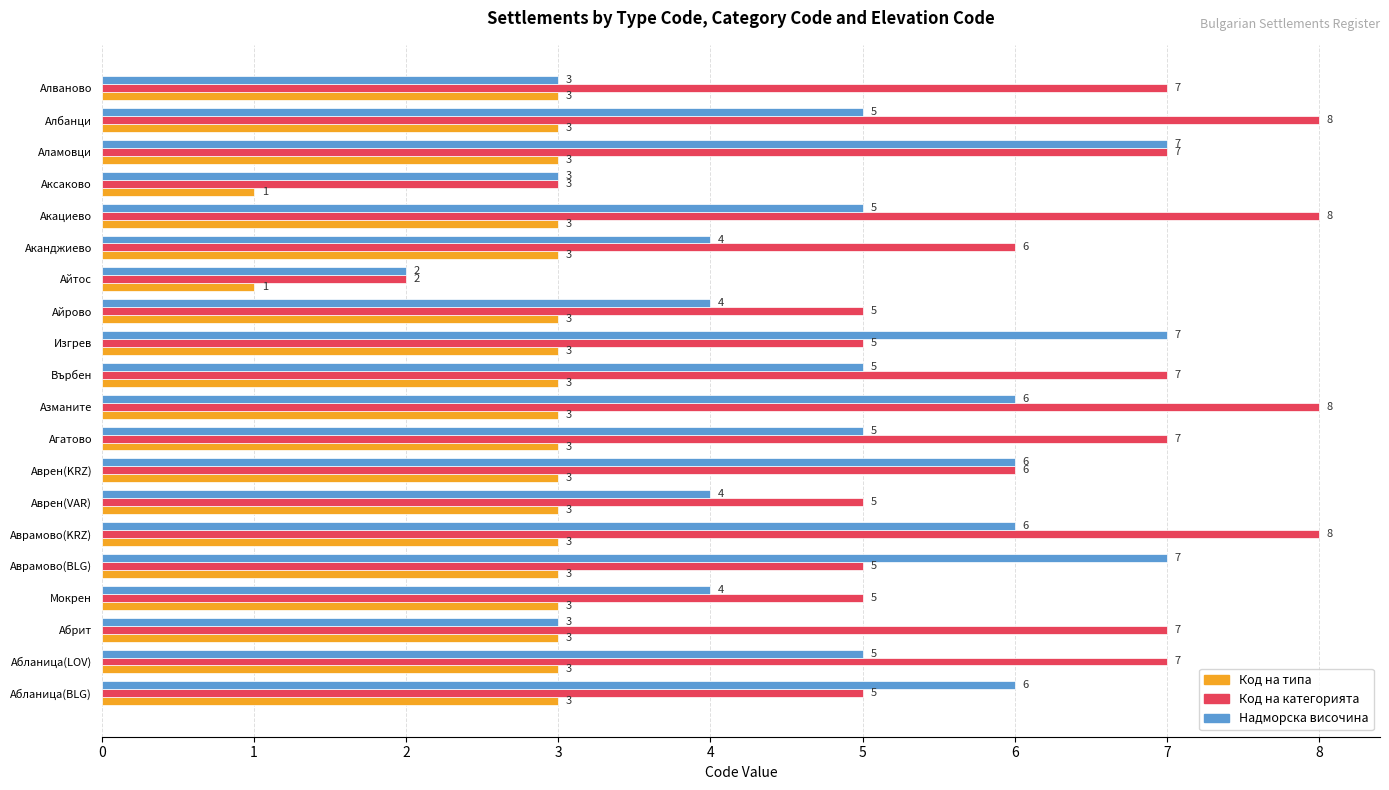

What is the difference between the highest and lowest values at Аврамово(KRZ)?

5